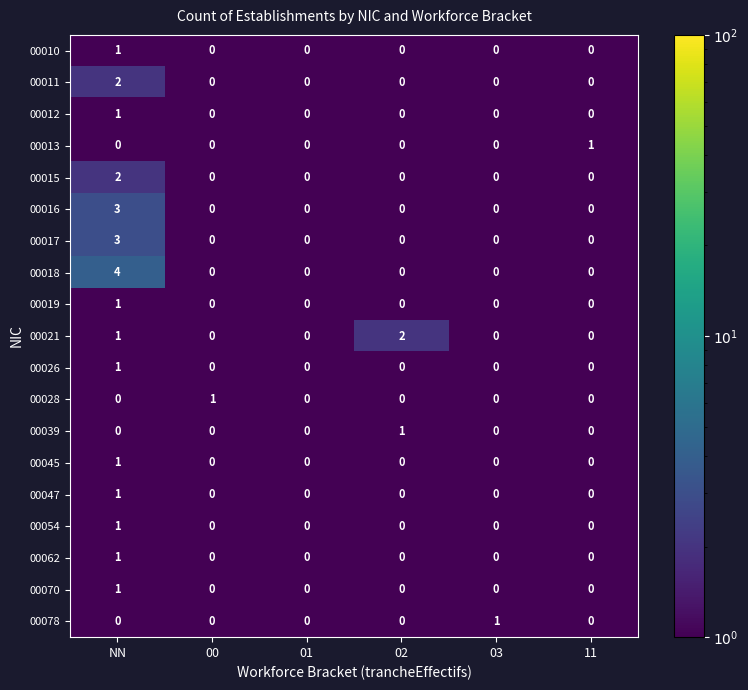

The 00015 series shows 1 at 00. True or false?

False